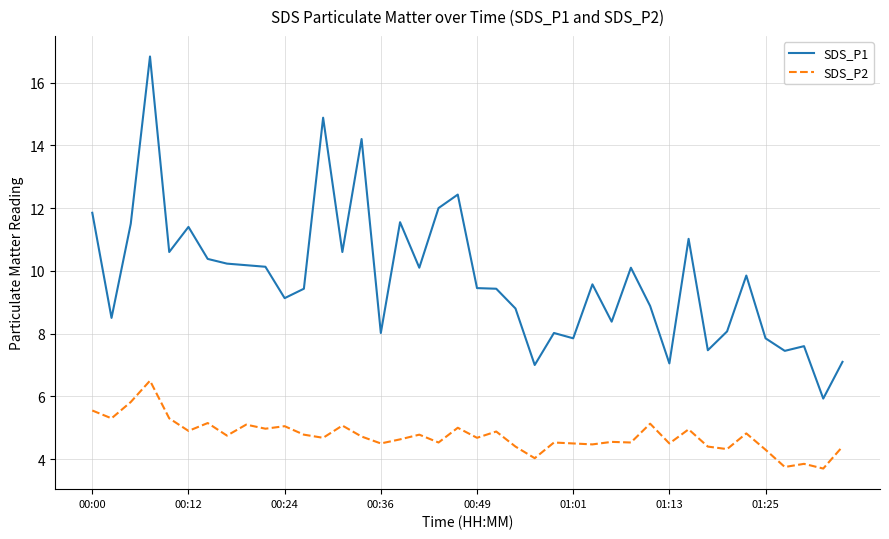

What is the greatest value displayed?

16.8